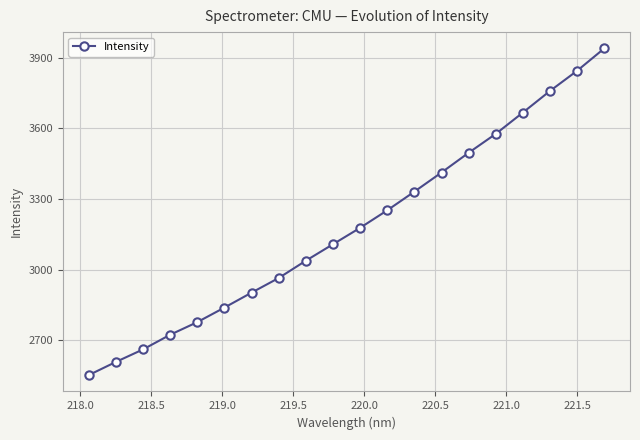

Is this an area chart (filled region under the line)?

No